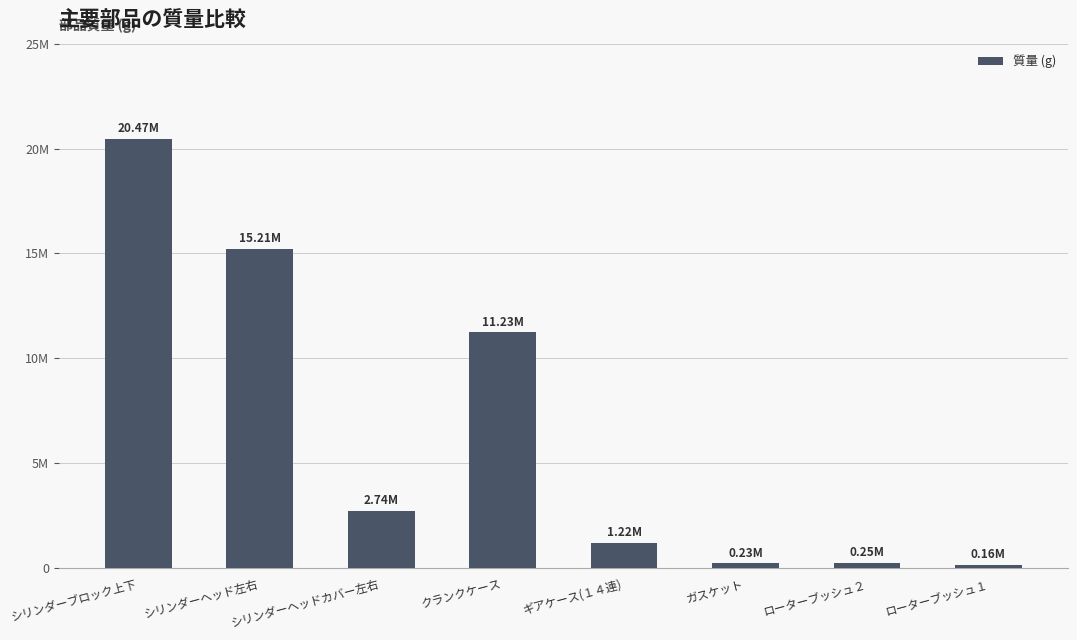

Are the bars horizontal?

No